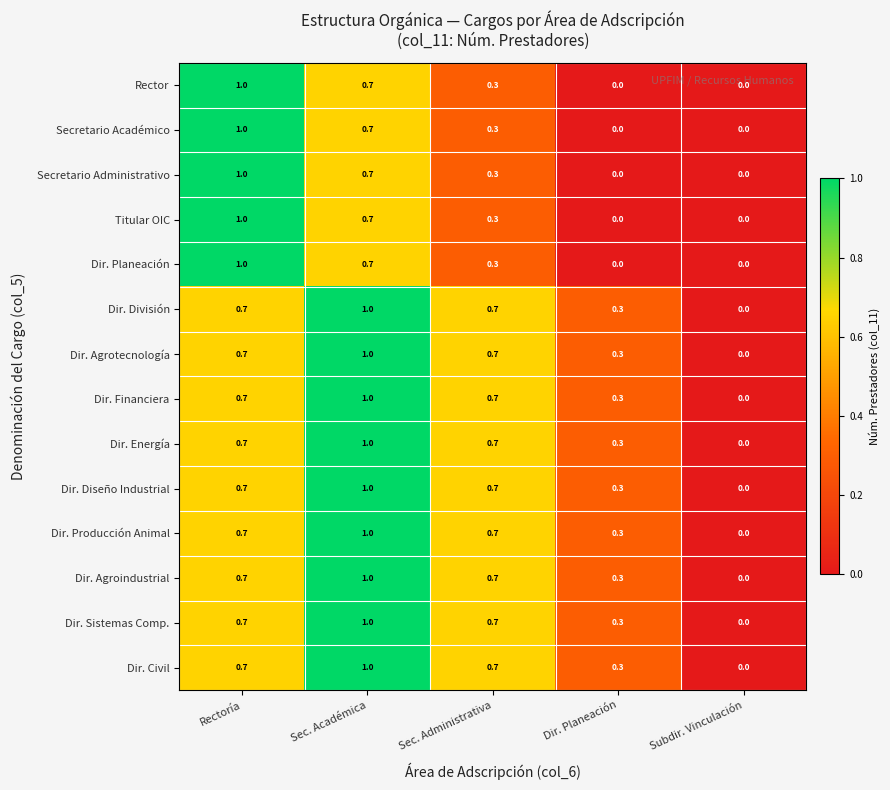

The value of Dir. Energía at Sec. Administrativa is 0.7. True or false?

True